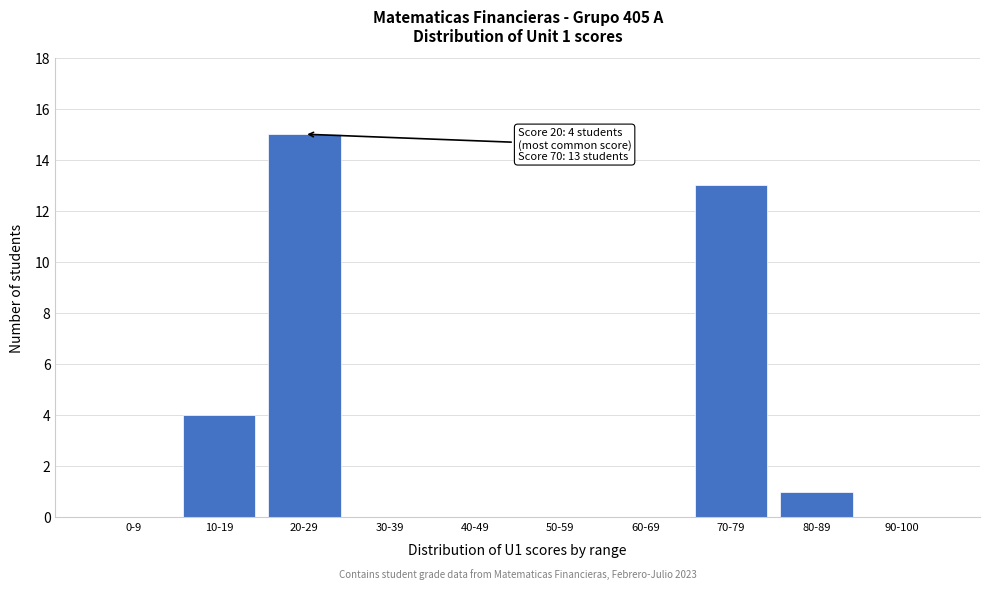

Reading left to right, list all the values displayed in this chart.

0-9=0	10-19=4	20-29=15	30-39=0	40-49=0	50-59=0	60-69=0	70-79=13	80-89=1	90-100=0